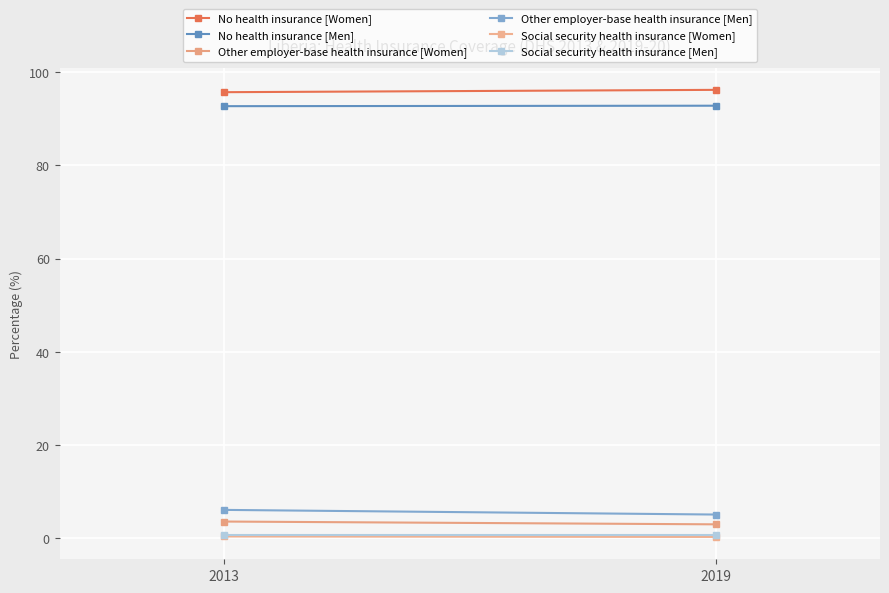

How many values in the No health insurance [Women] series exceed 96?

1